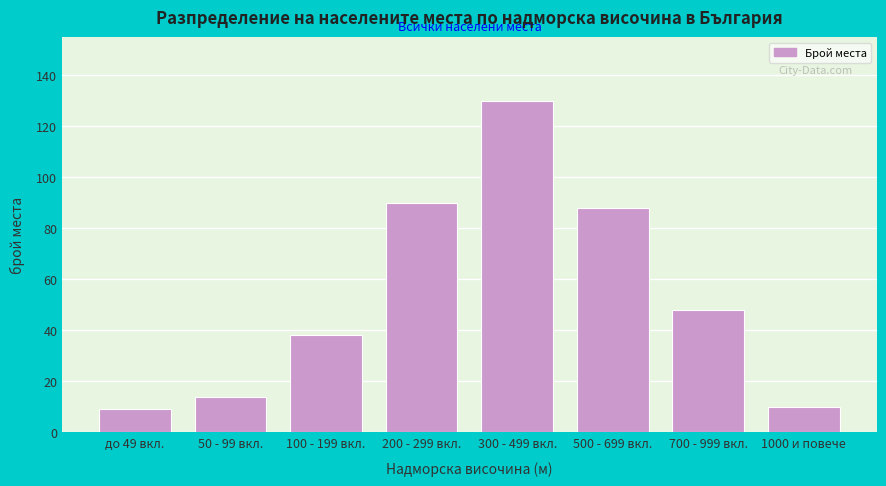

Reading left to right, extract all data points from this chart.

9	14	38	90	130	88	48	10